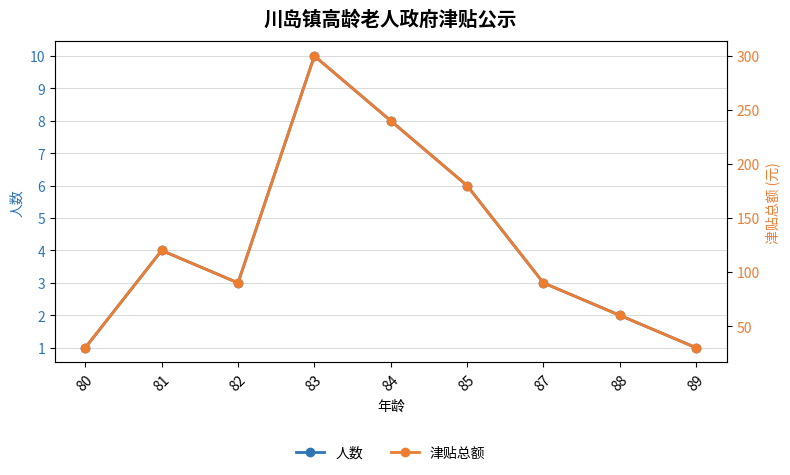

Is it true that 人数 equals 1 at 80?

True